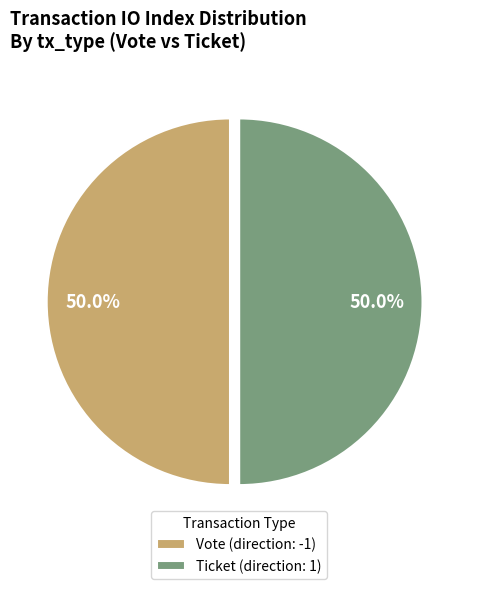

Approximately how many times larger is the value at Ticket (direction: 1) compared to Vote (direction: -1)?

1.0